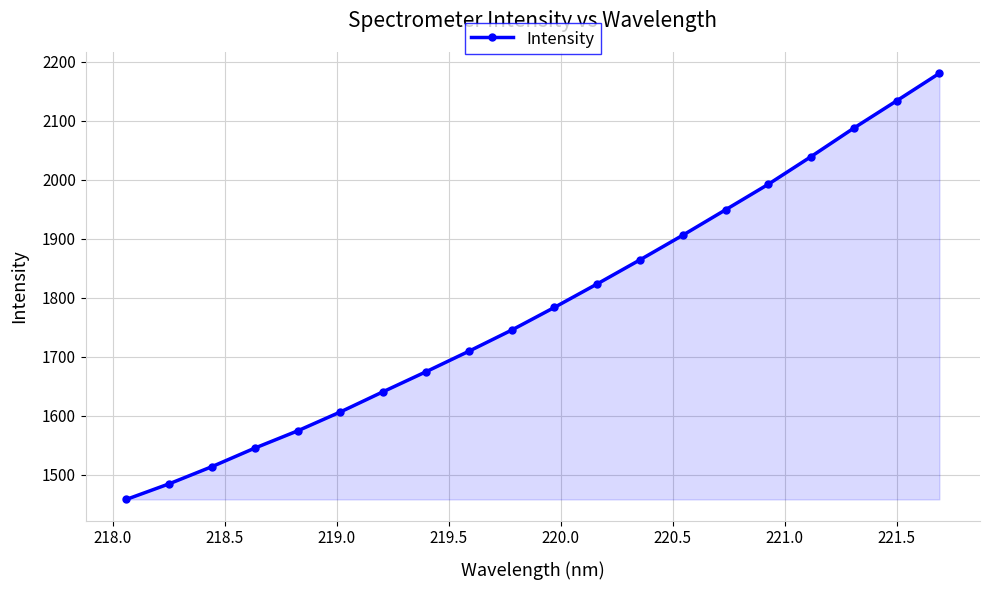

True or false: there are more than 0 points higher than both neighbors.

False